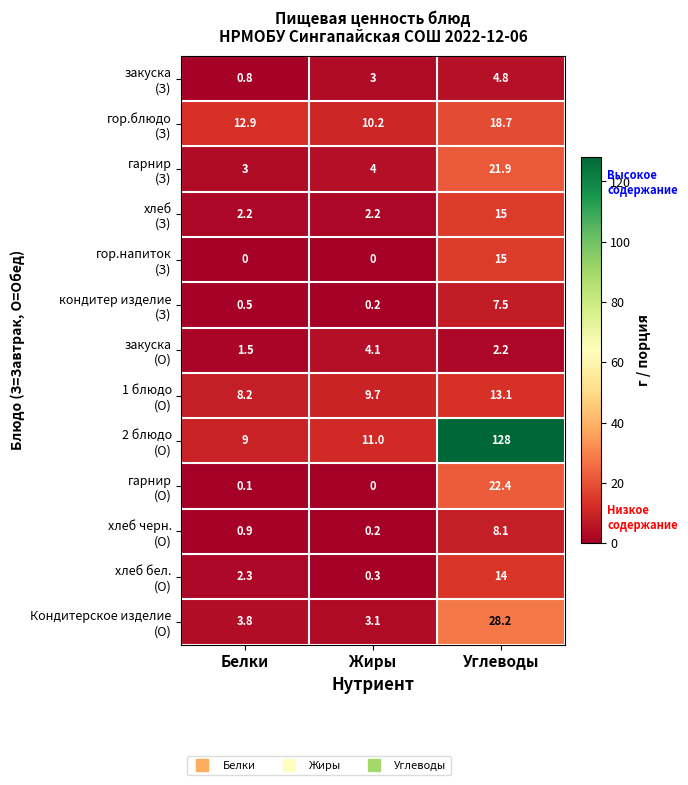

At which category is the sum across all series the highest?

Углеводы